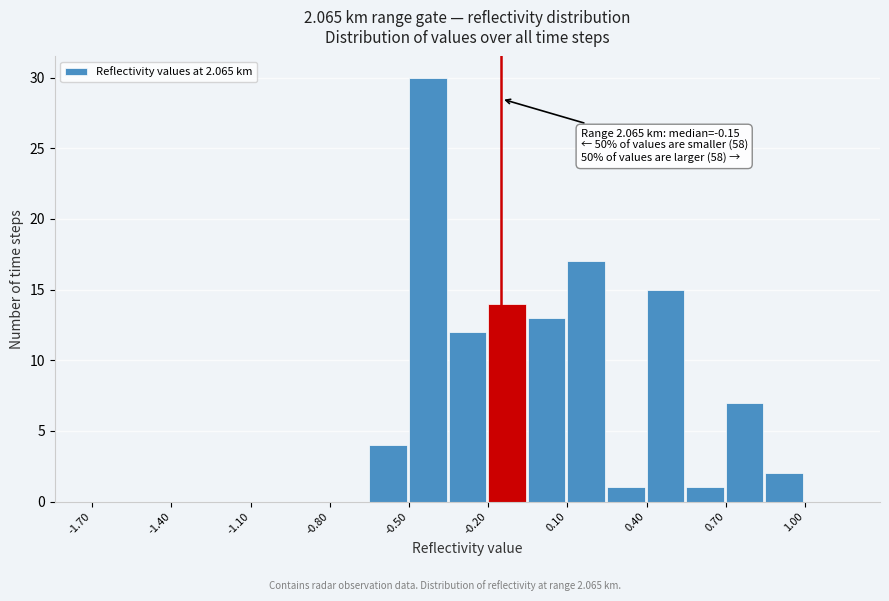

Read against the x-axis, roughly where is the centre of the tallest bar?

-0.45